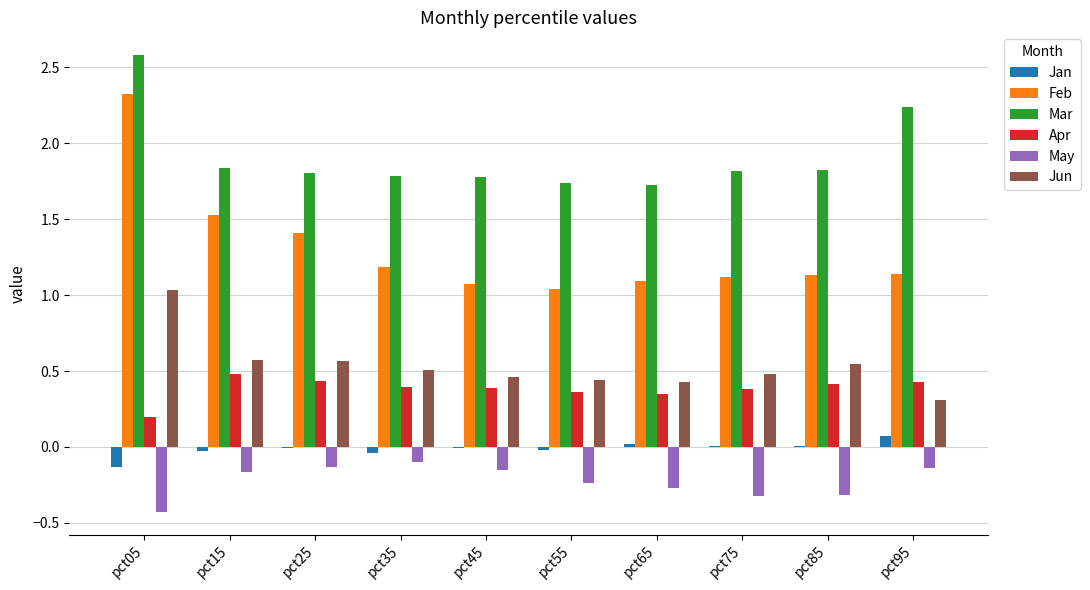

What is the sum of all Mar values?

19.1